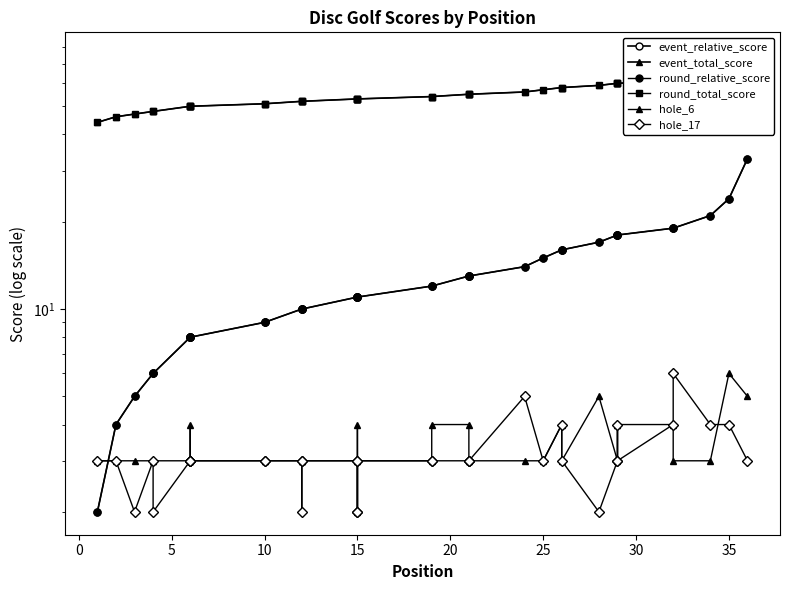

Which series has the widest spread of values?

event_relative_score